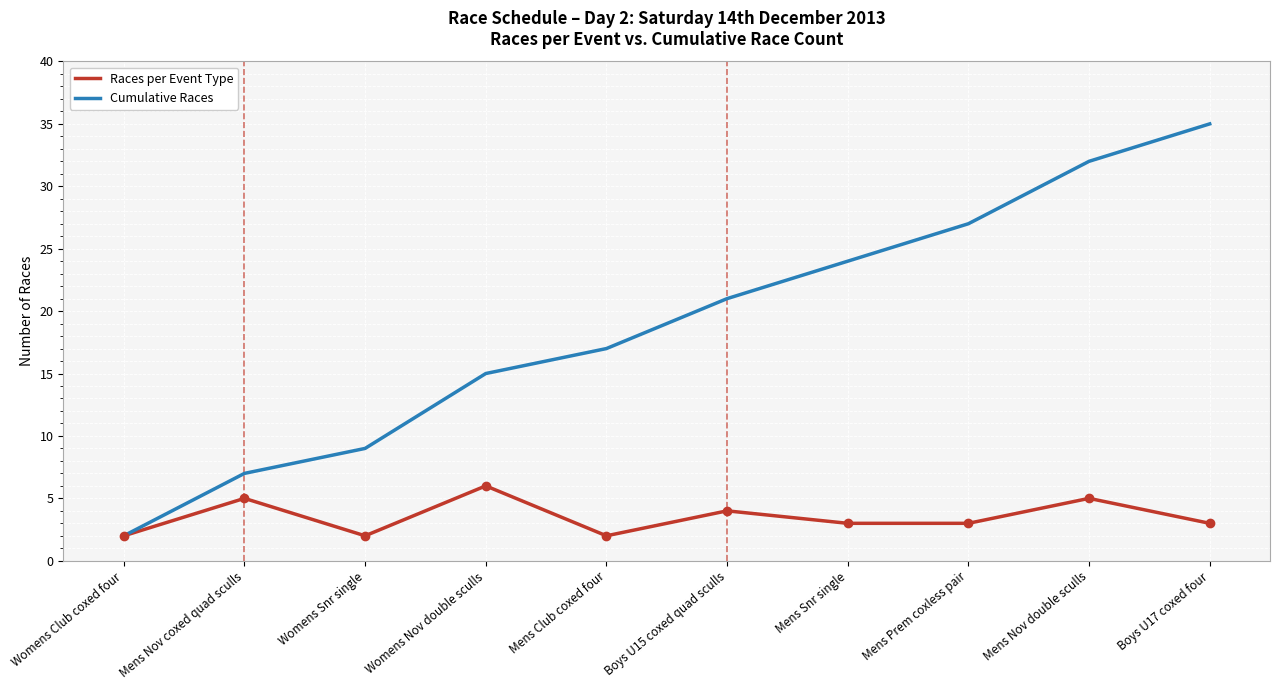

What is the difference between the maximum and minimum values in the Races per Event Type series?

4